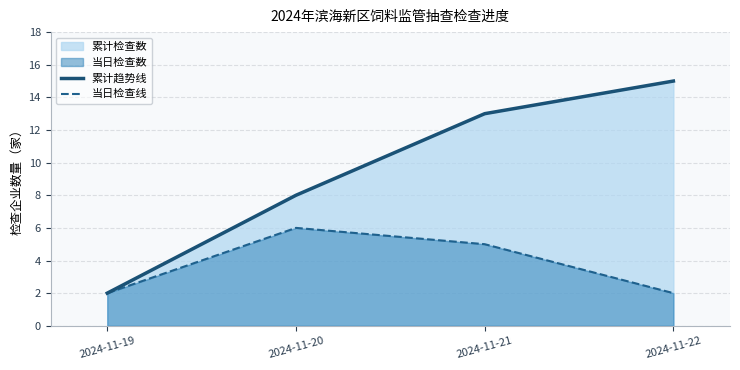

What is the sum of all 累计趋势线 values?

38